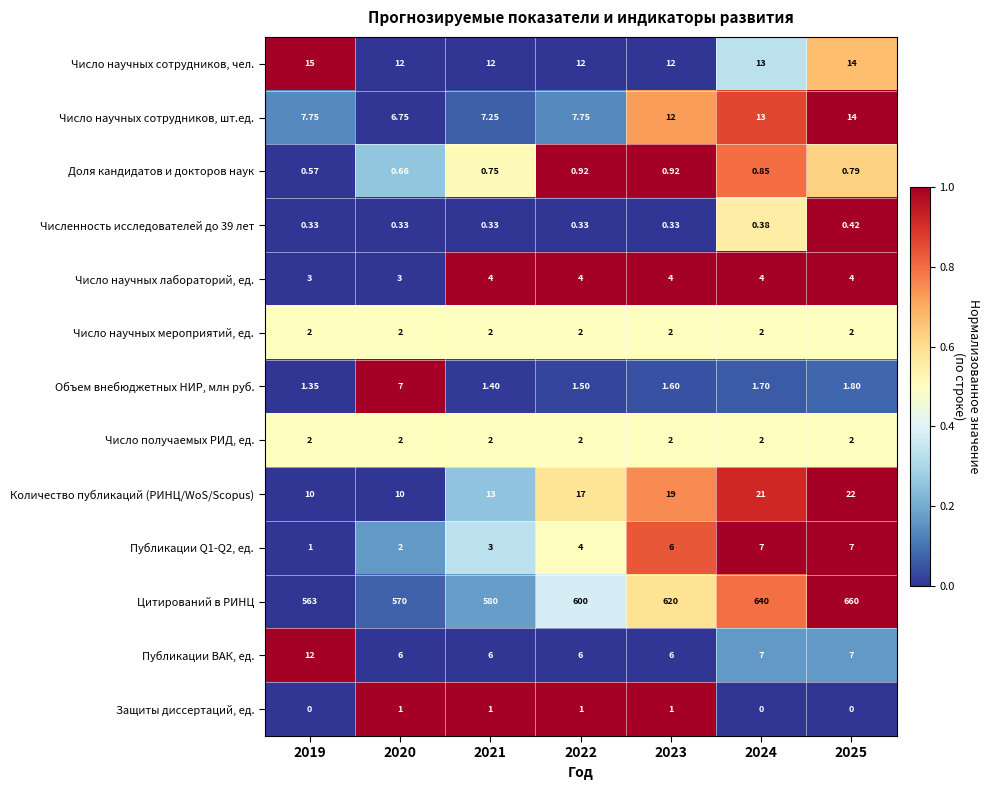

Which series has the widest spread of values?

Цитирований в РИНЦ